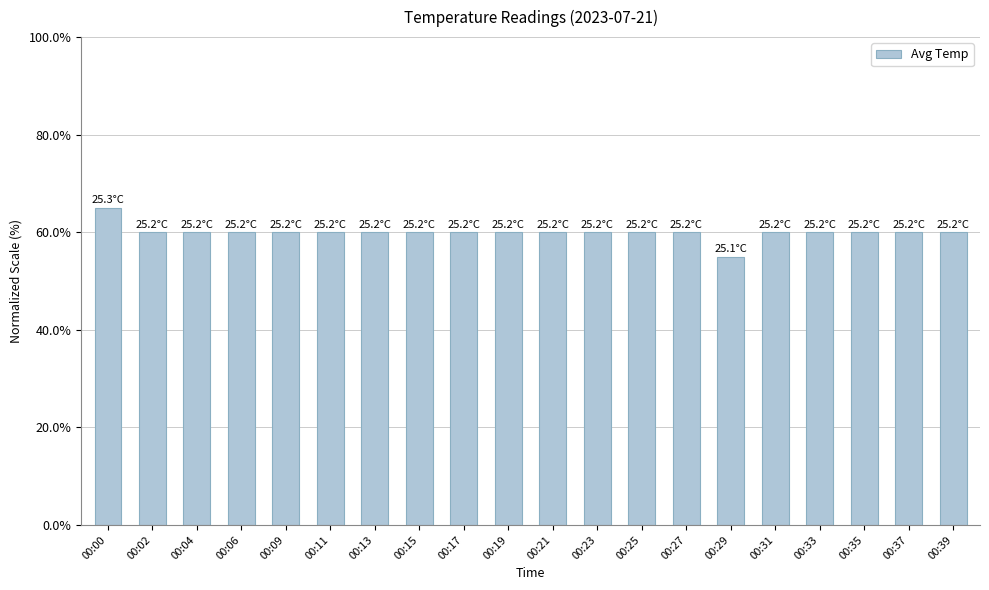

Which label corresponds to the smallest value in the chart?

00:29